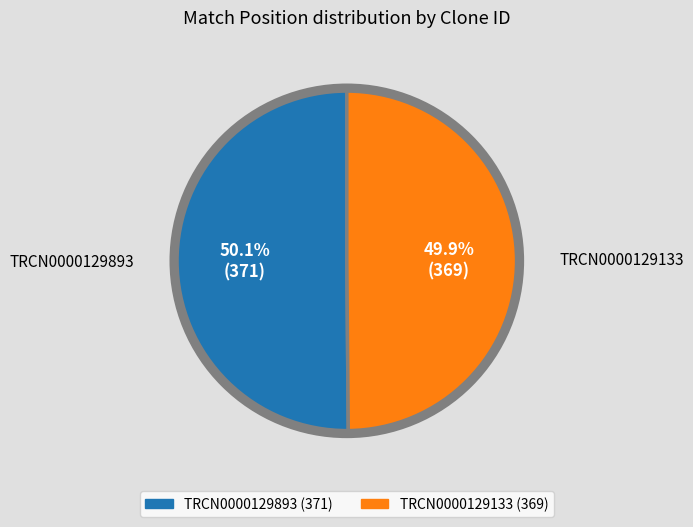

What percentage is NOT represented by TRCN0000129893?

49.9%